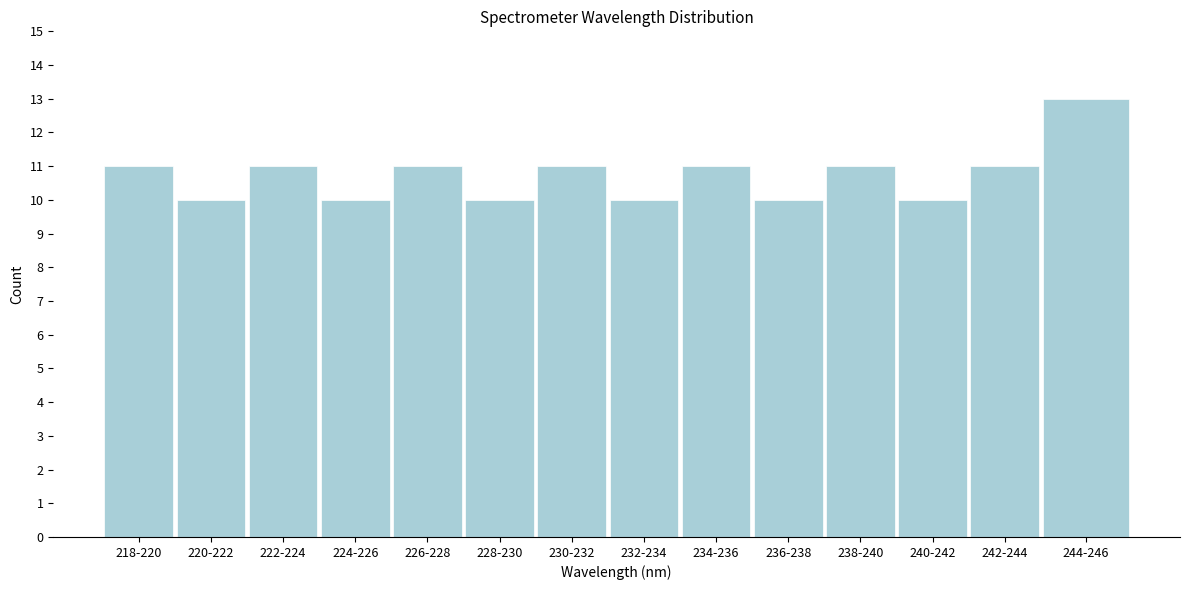

Reading right to left, extract all data points from this chart.

13	11	10	11	10	11	10	11	10	11	10	11	10	11